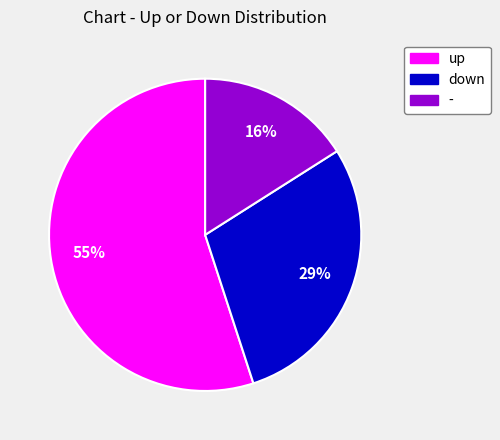

To the nearest percent, what percentage of the pie is -?

16%